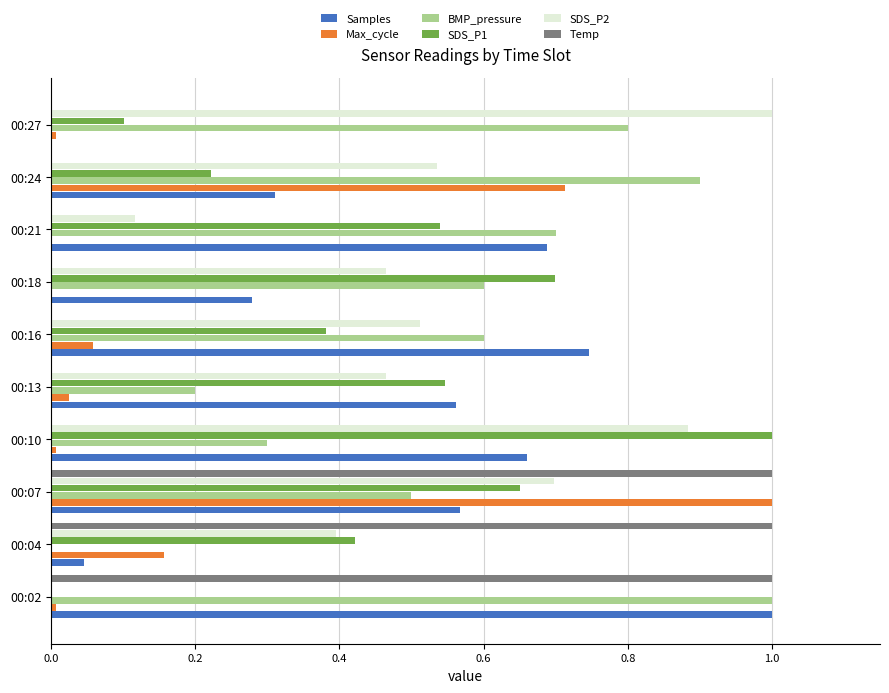

What is the highest value of the Samples series?

1.0